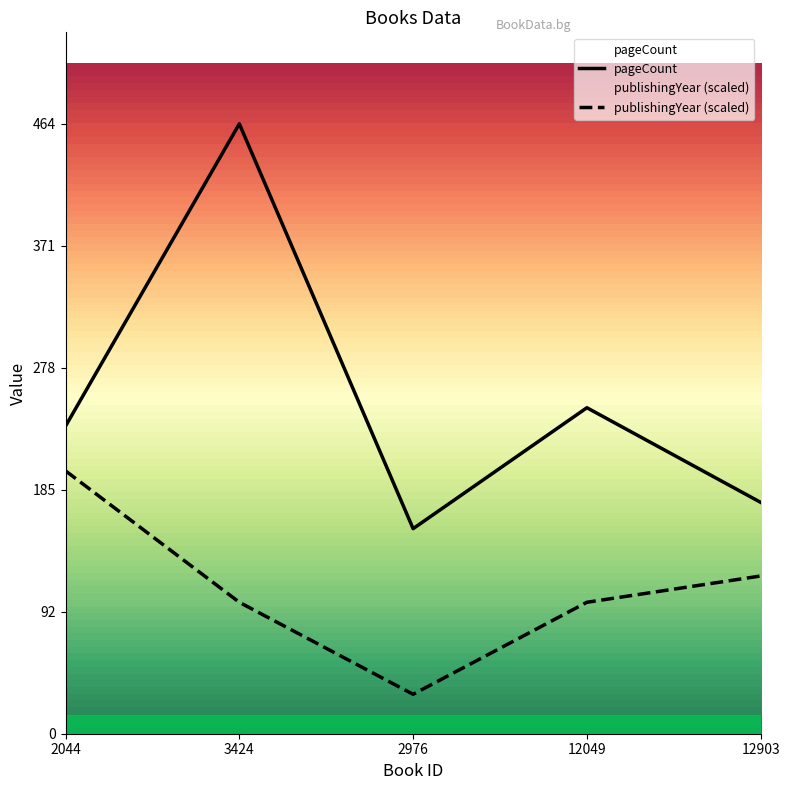

What is the minimum value for publishingYear?

30